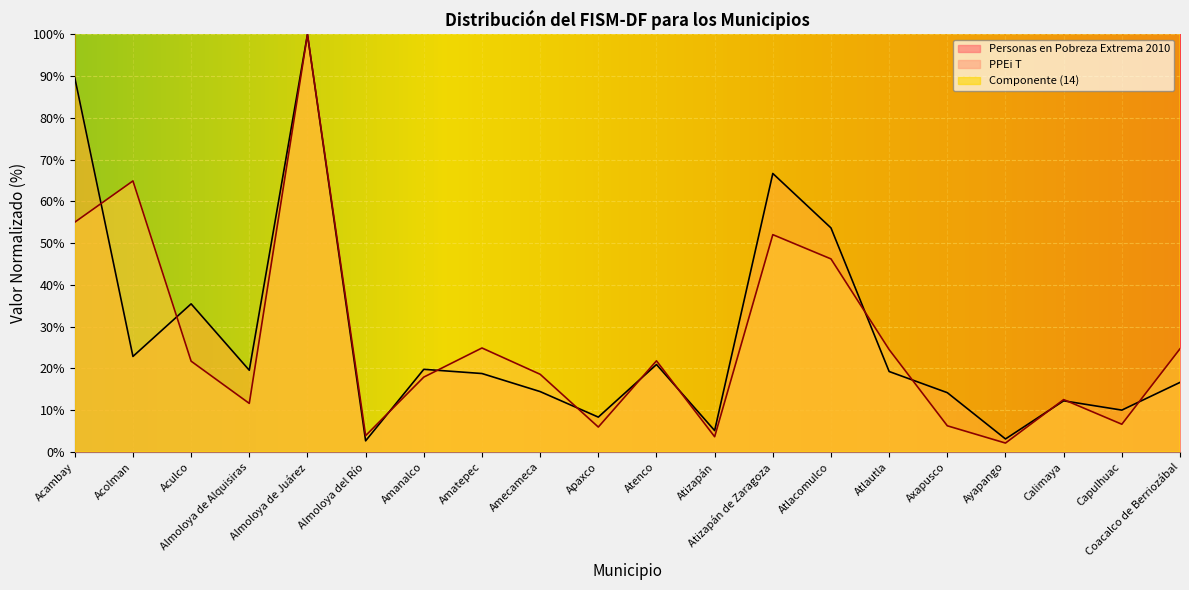

Which has a higher value, Acambay or Almoloya de Alquisiras?

Acambay